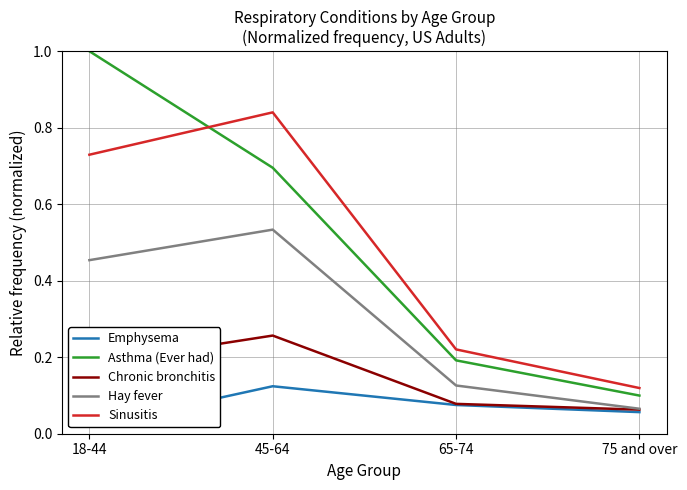

The value of Sinusitis at 65-74 is 0.1. True or false?

False